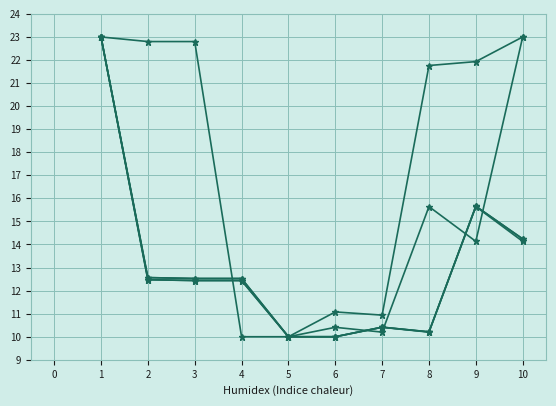

Is this an area chart (filled region under the line)?

No